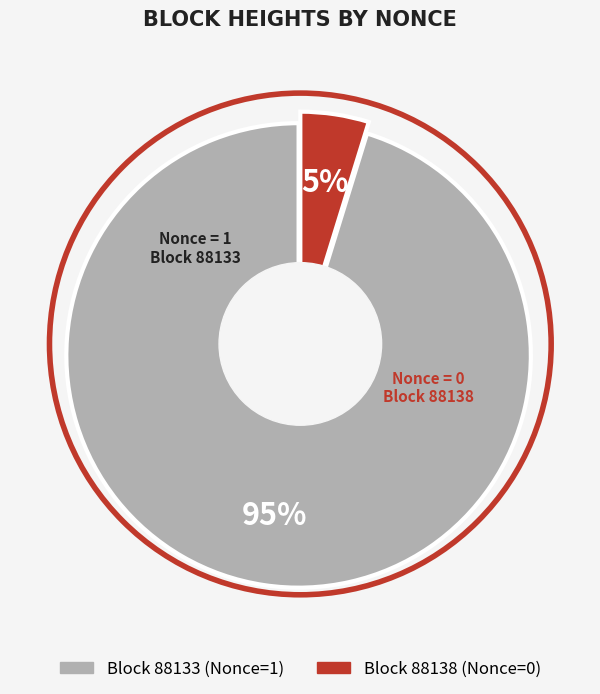

Count the number of slices in the pie.

2